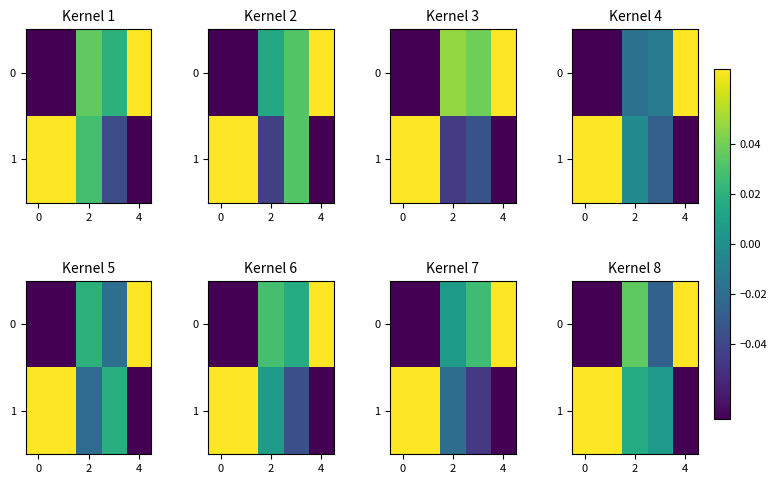

At 0, list the series in order from largest to smallest.

1, 0